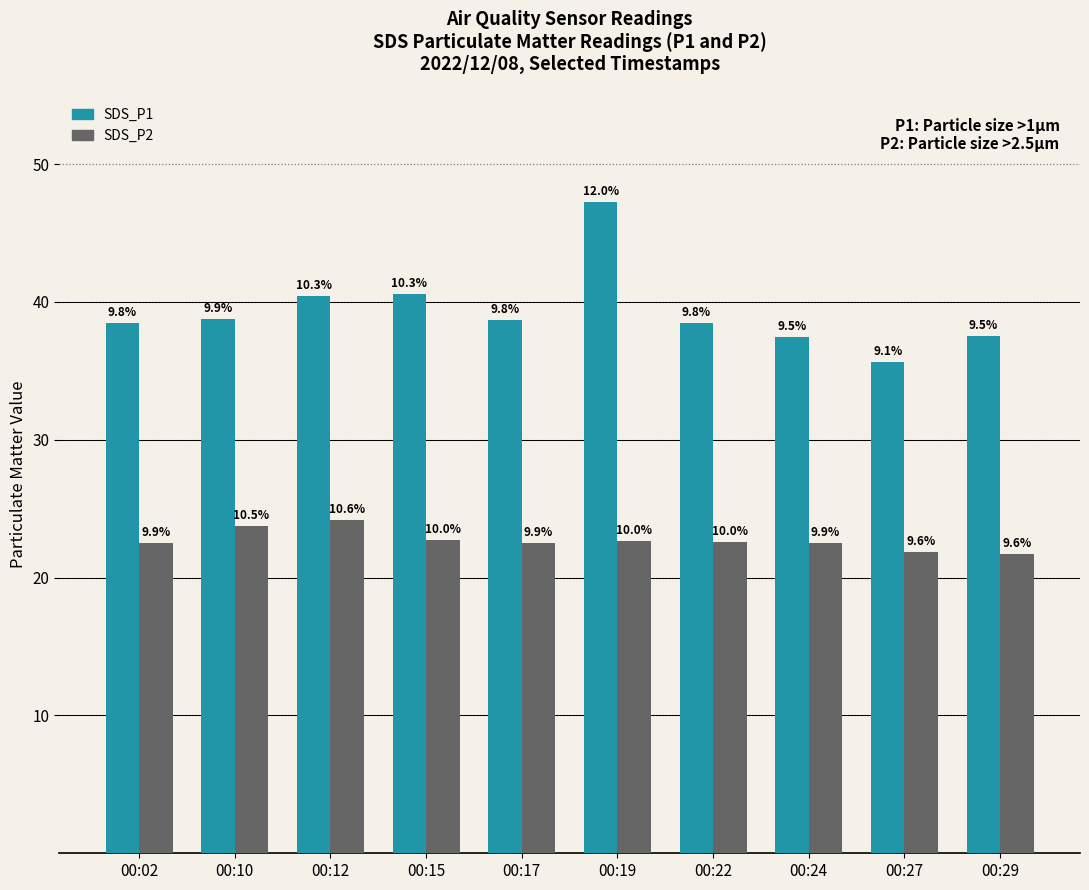

At how many categories does at least one series exceed 34?

10